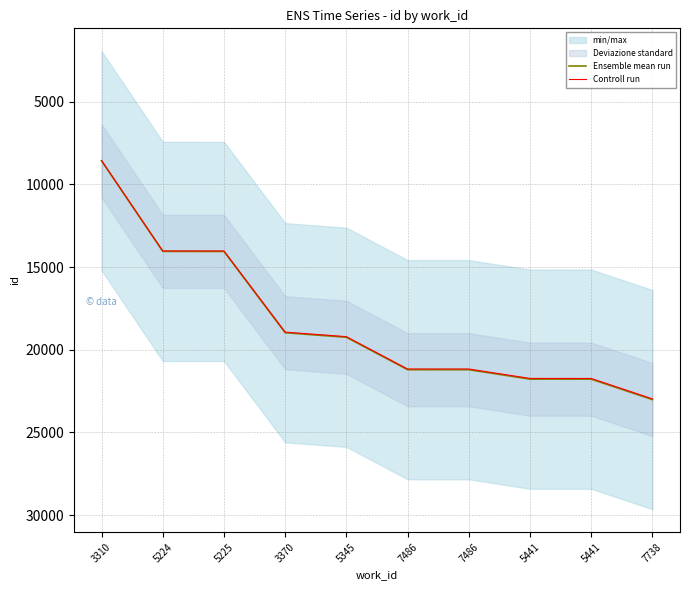

Does the chart have visible grid lines?

Yes